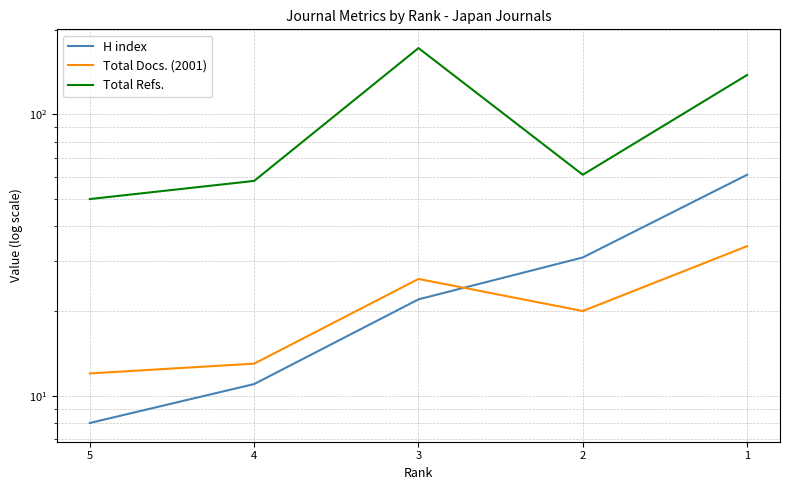

What are all the series names shown in the legend?

H index, Total Docs. (2001), Total Refs.